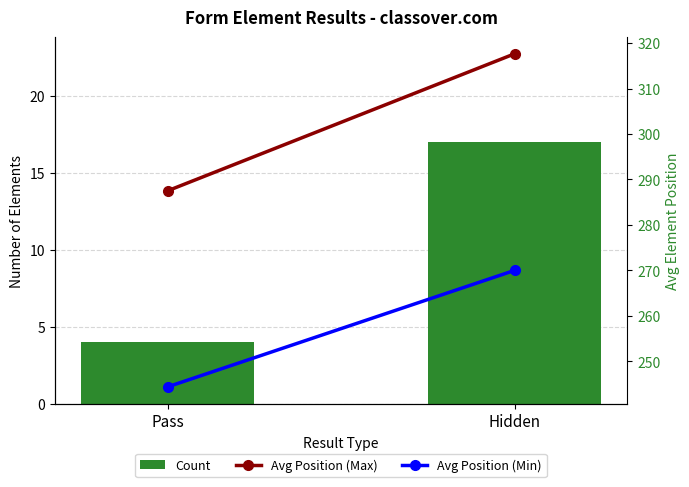

Count the number of categories in the chart.

2